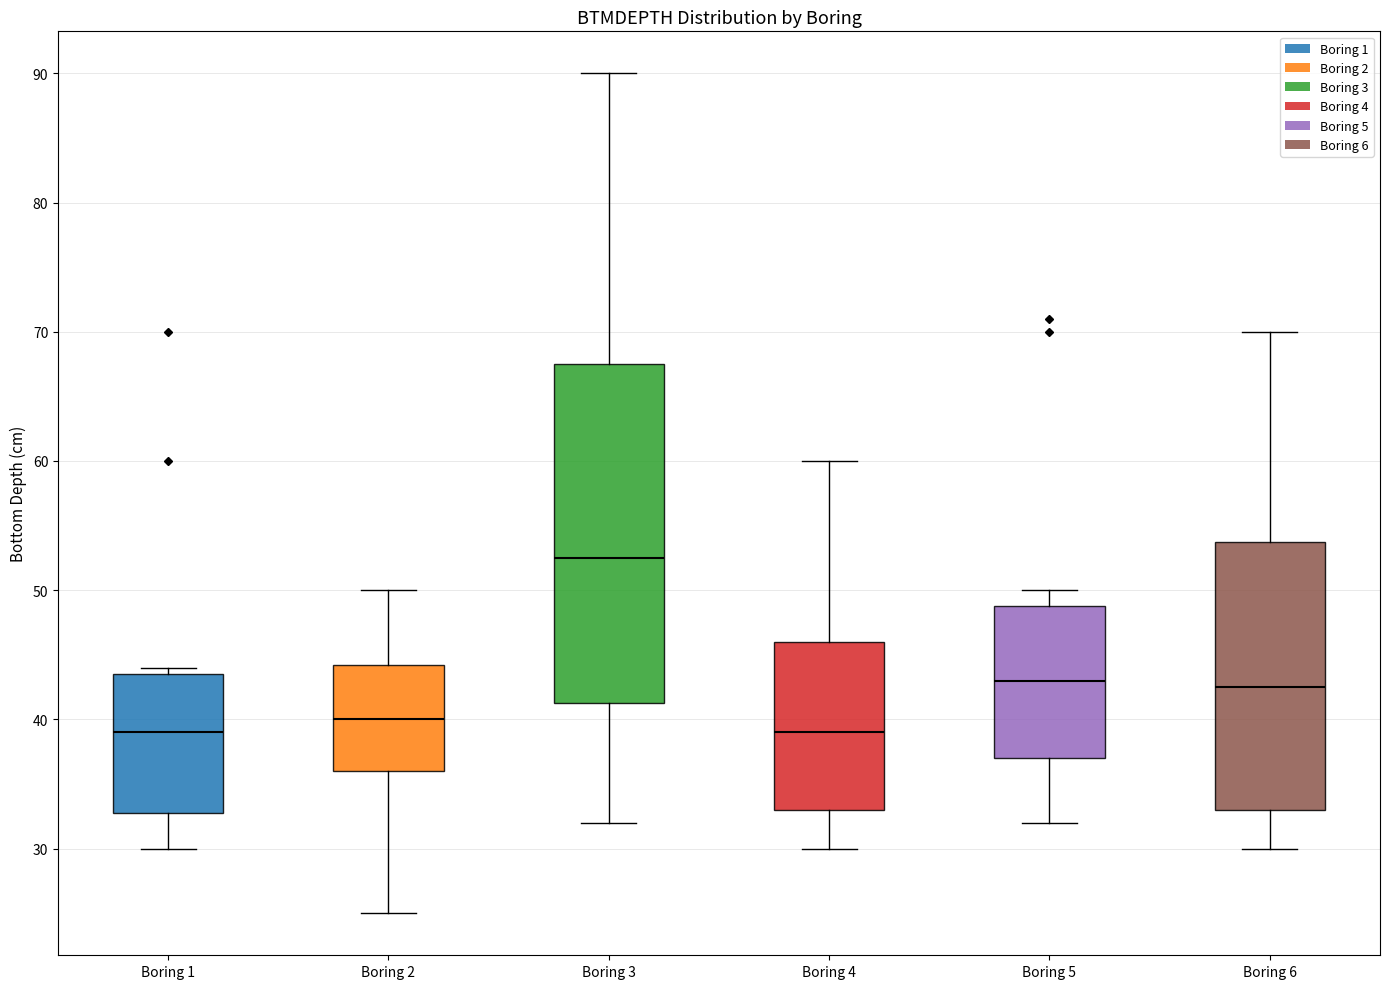

Comparing the boxes themselves (not the whiskers), which one is the tallest?

Boring 3